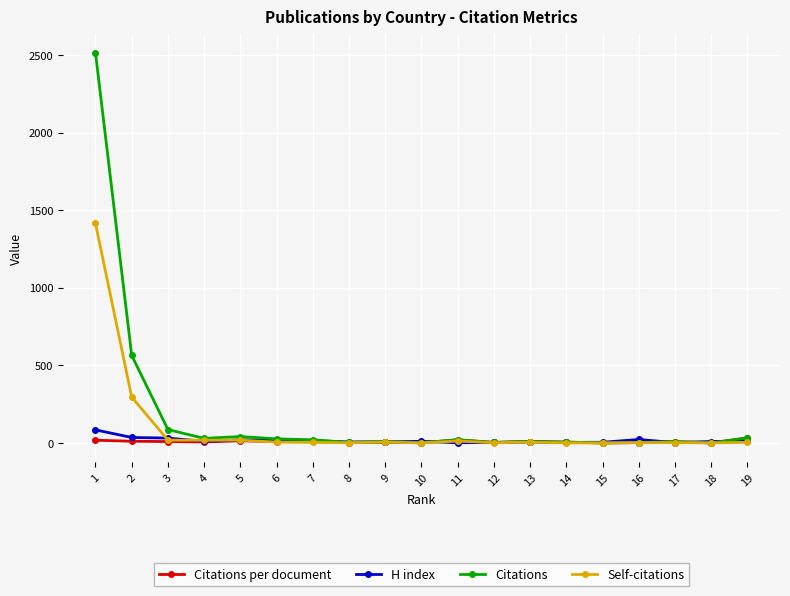

What is the maximum value for Self-citations?

1415.0